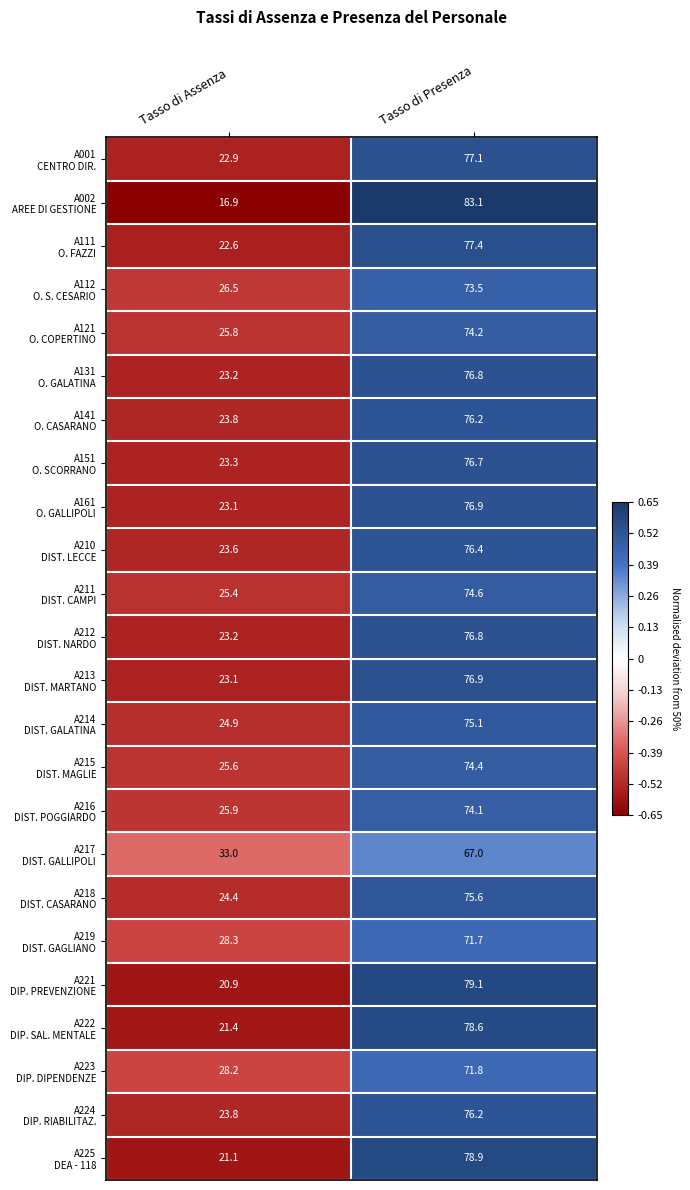

What is the minimum value shown in the chart?

16.9